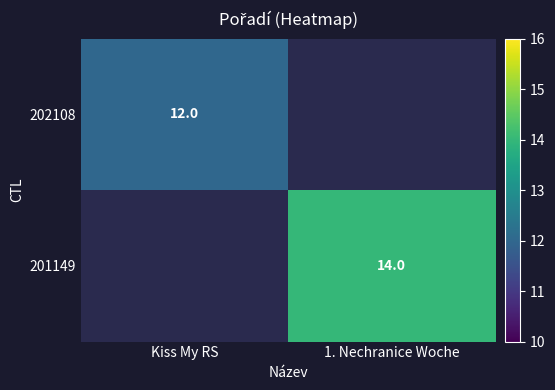

How many data points does each series have?

2